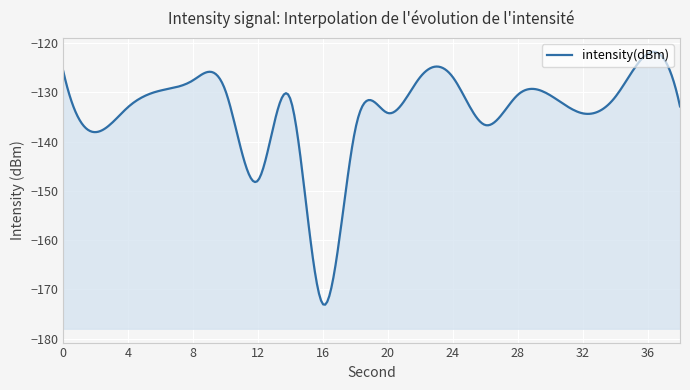

Is it true that the value at 36 is -122.2?

True